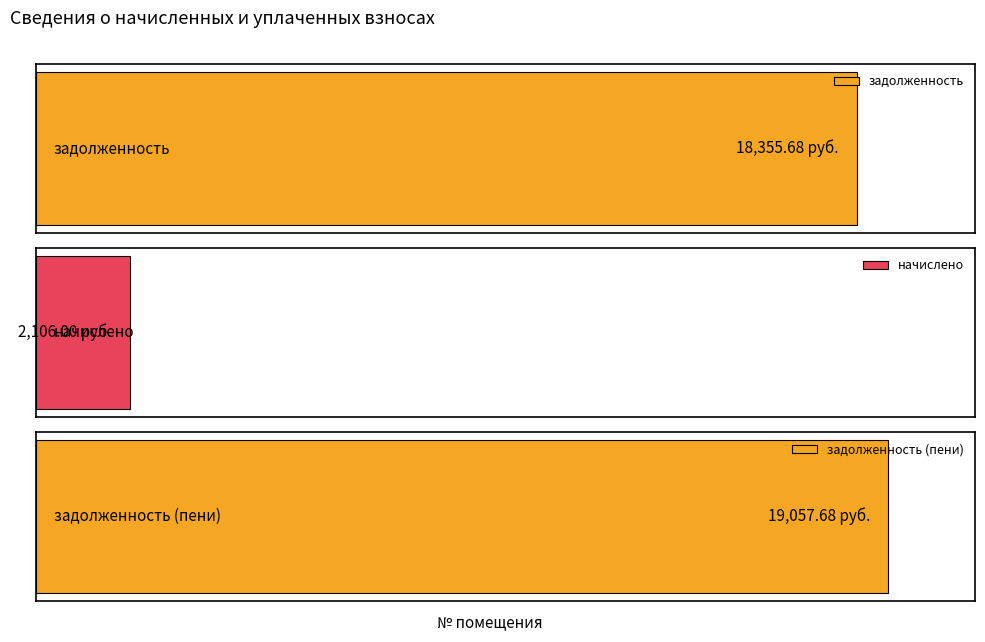

What is the value of the задолженность (пени) bar at the 8th from the left?

19057.7